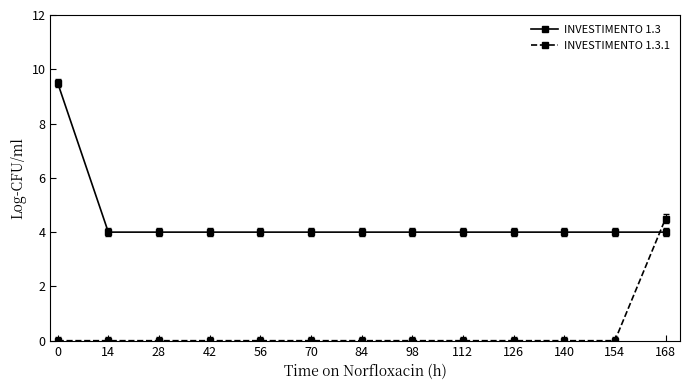

How many INVESTIMENTO 1.3.1 values are between 0 and 1?

12